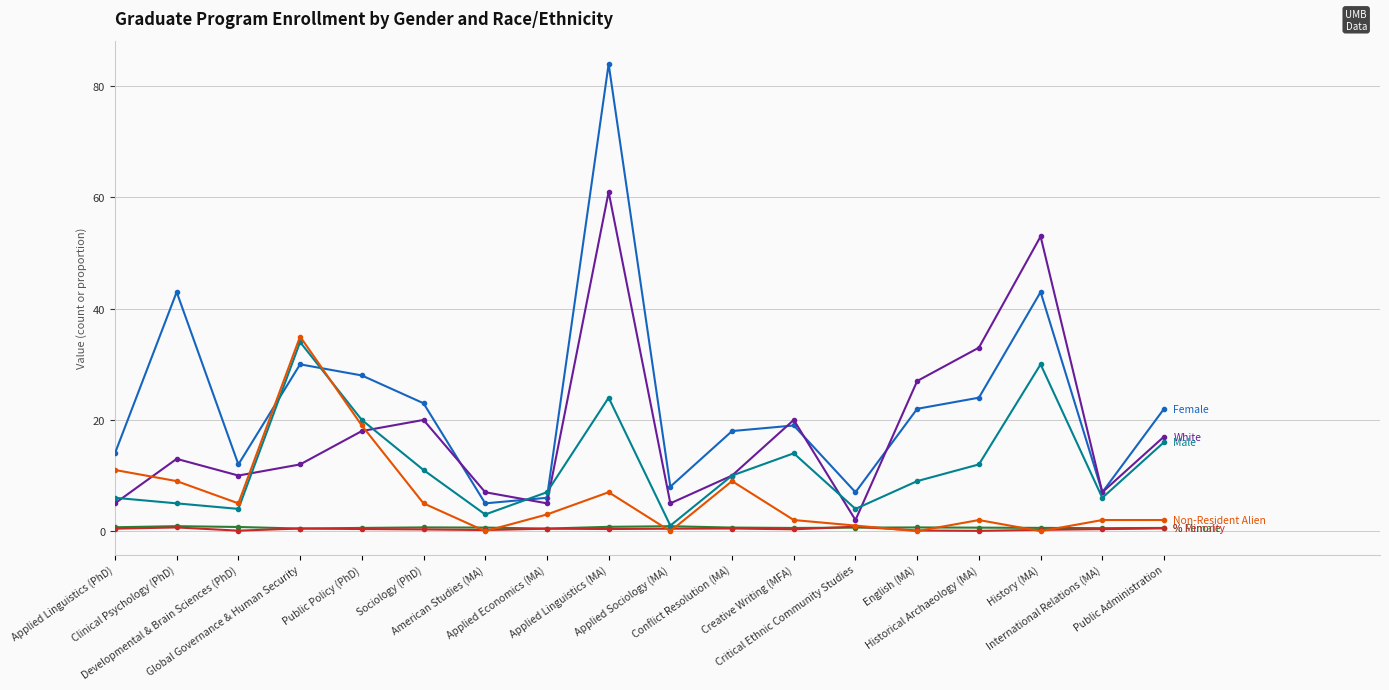

What is the greatest value displayed?

84.0